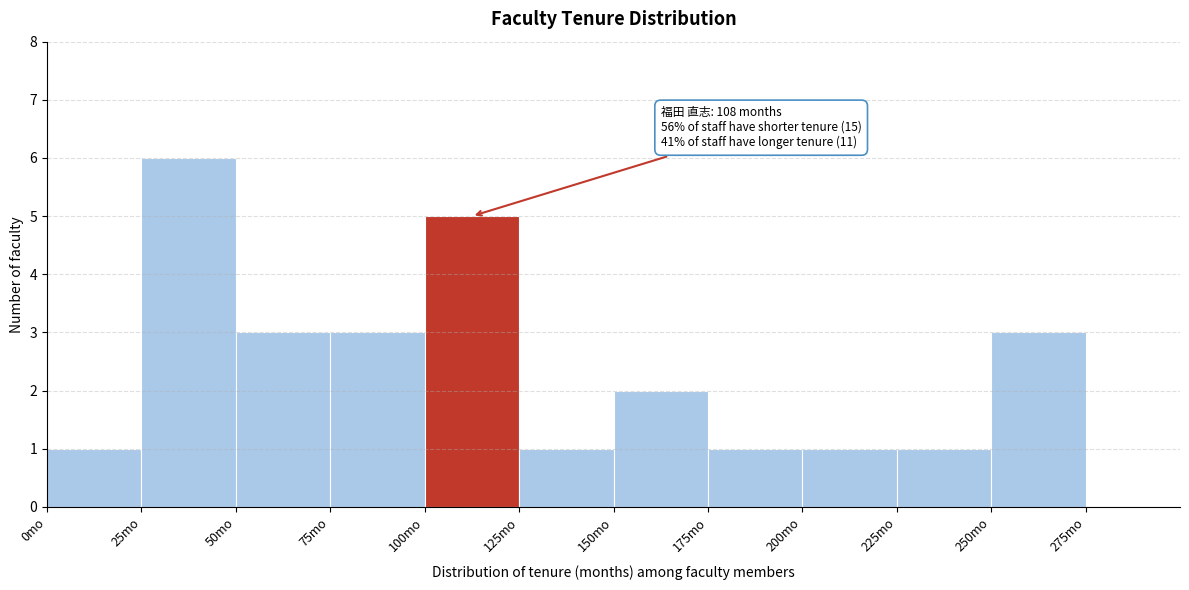

Which range on the x-axis has the tallest bar?

25 to 50